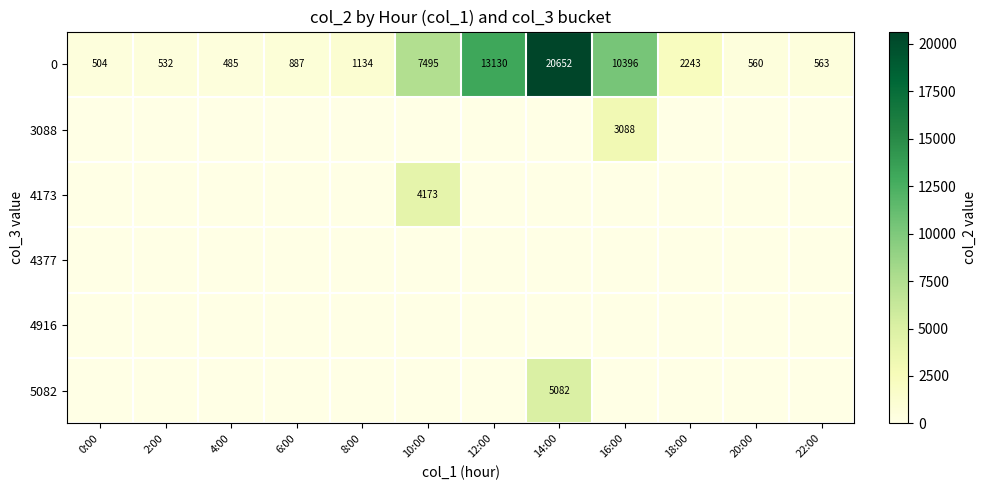

What is the average value of the 0 series?

4882